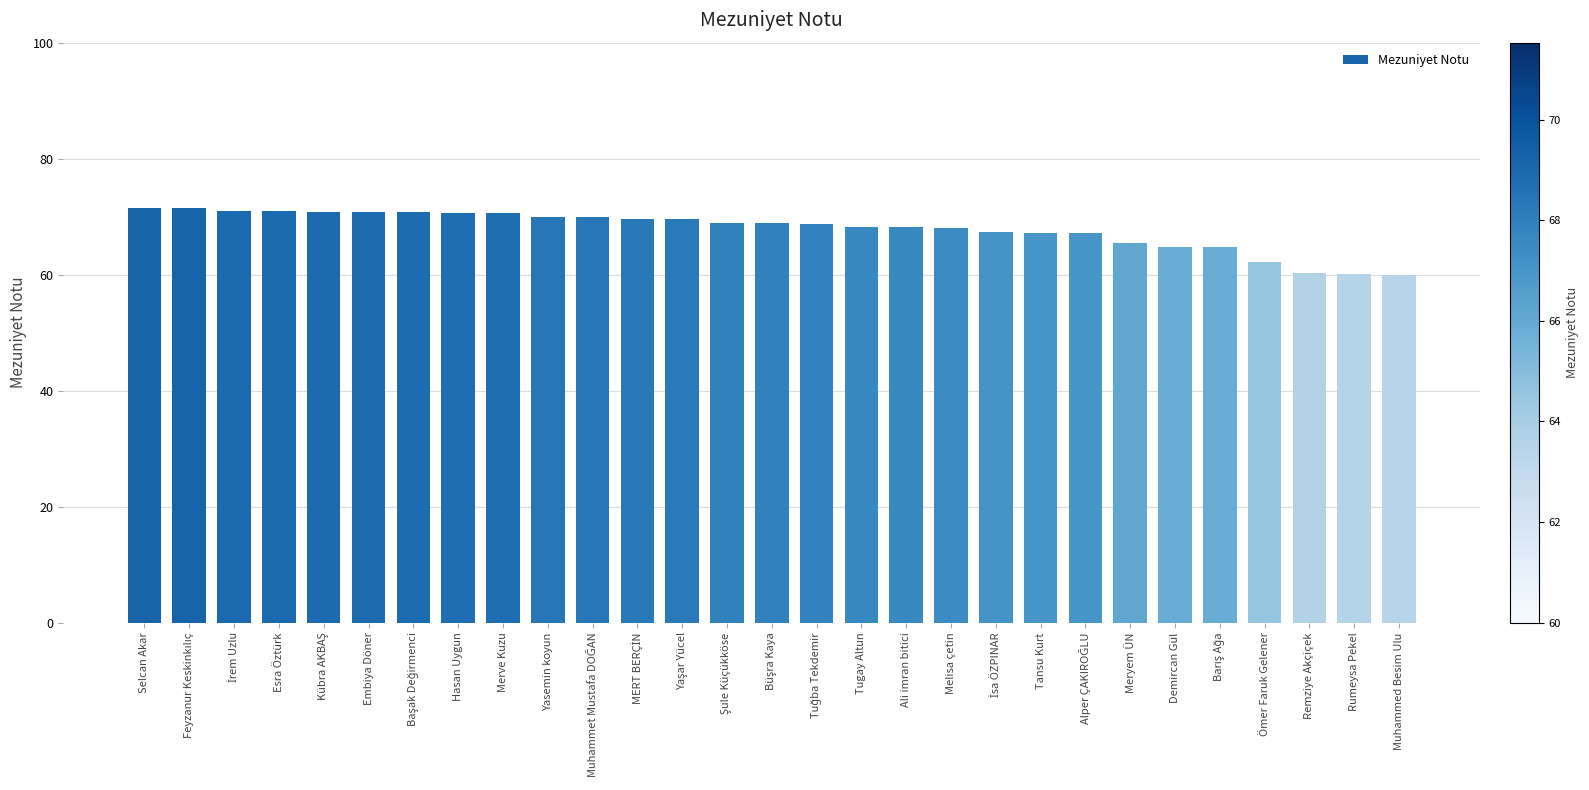

The value at Embiya Döner is 100.0. True or false?

False